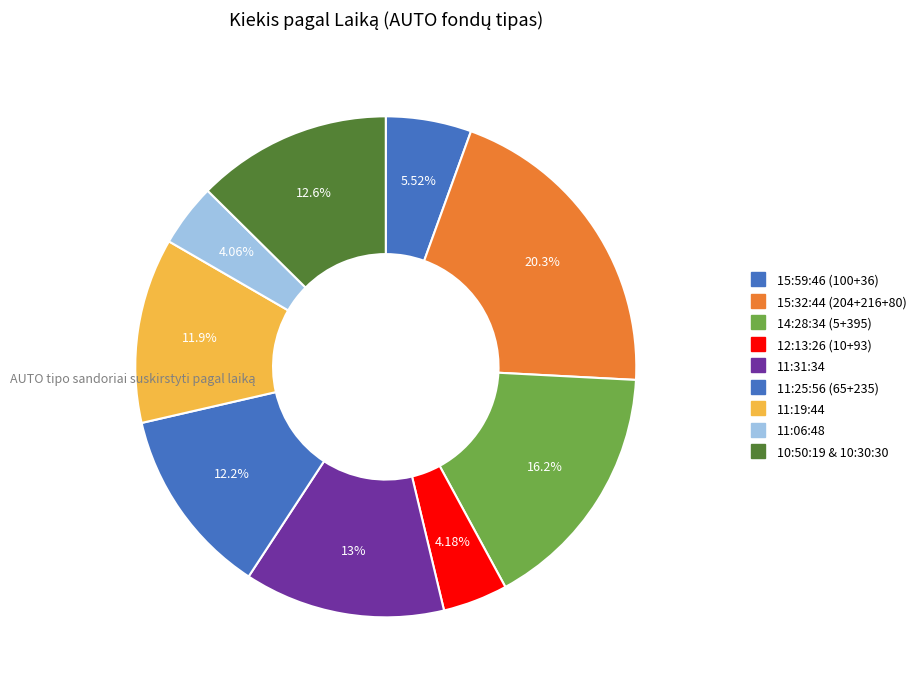

How many segments does this pie chart have?

9